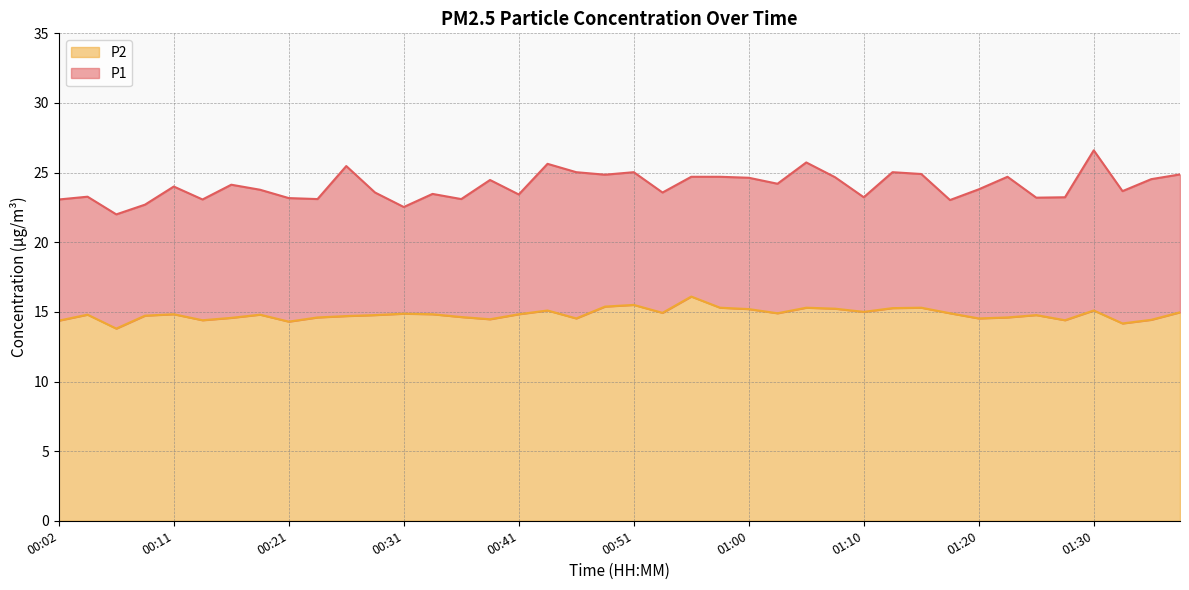

True or false: P1 and P2 intersect in this chart.

False